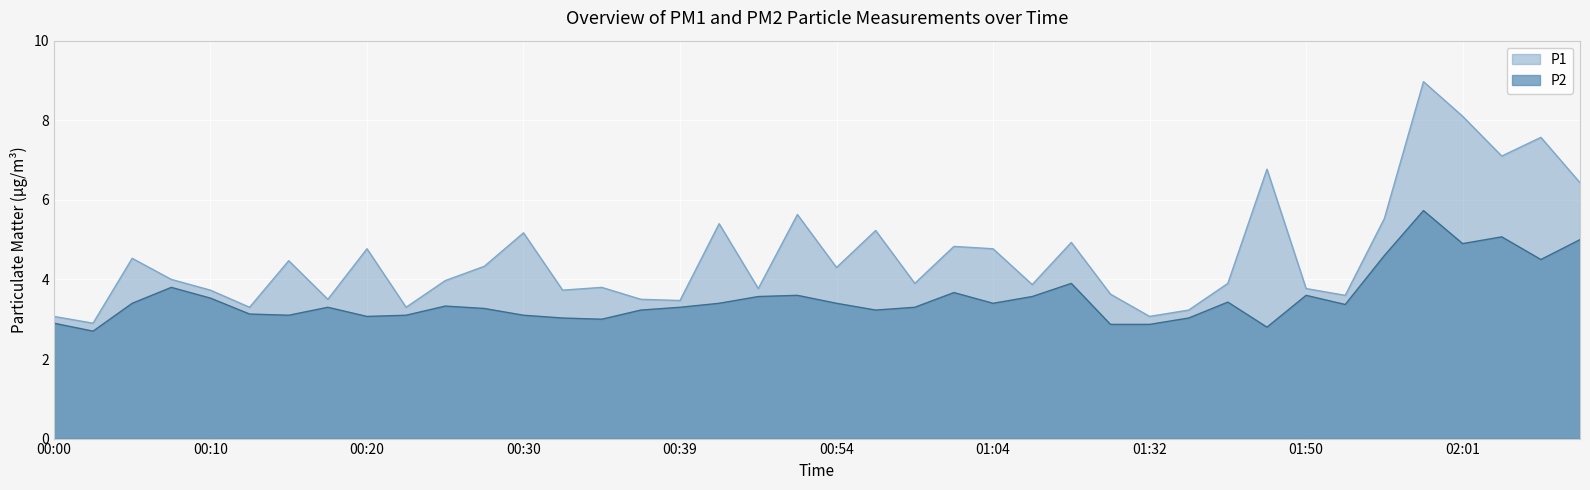

True or false: P2 and P1 cross at least once.

False